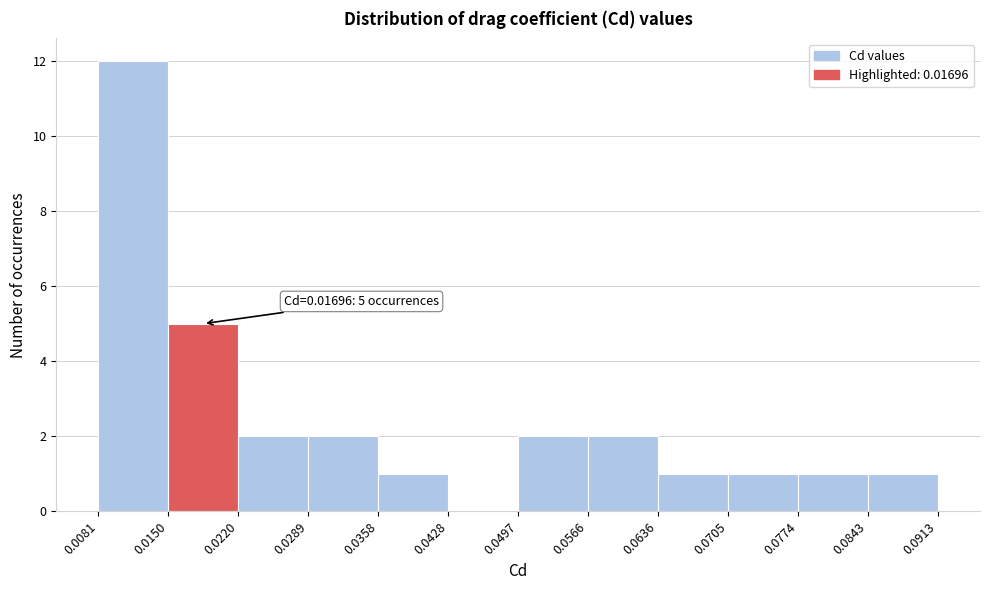

Which range on the x-axis has the tallest bar?

0.0081 to 0.0150